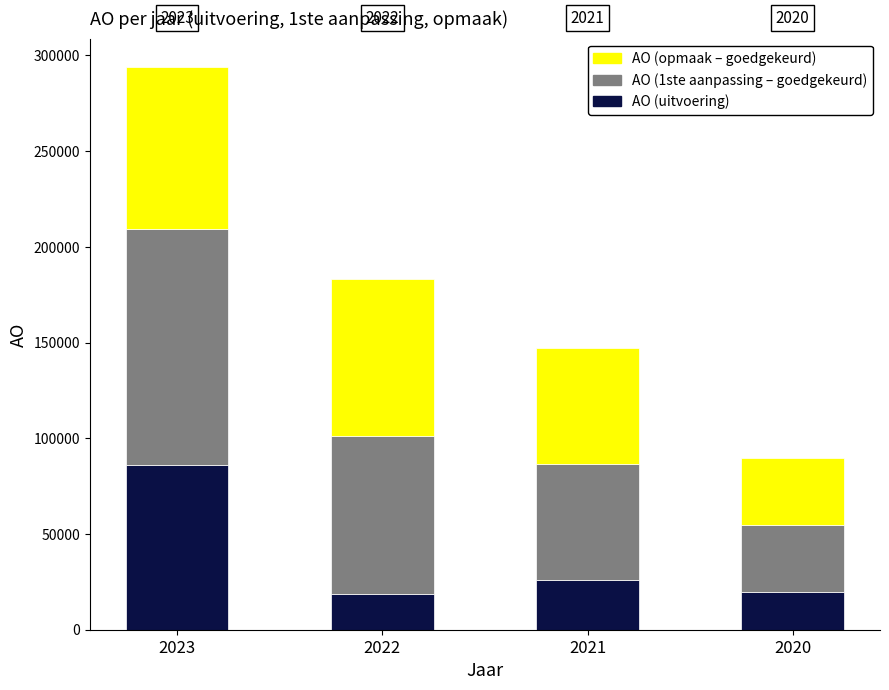

What is the value of the AO (uitvoering) bar at the 3rd from the left?

25910